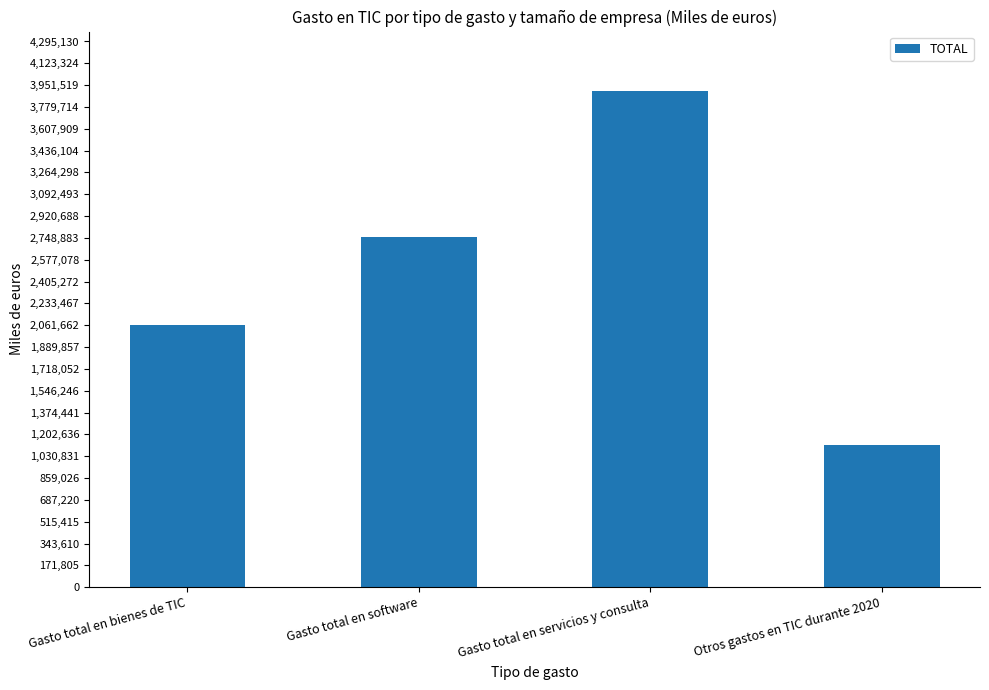

How many values exceed 2756209?

2